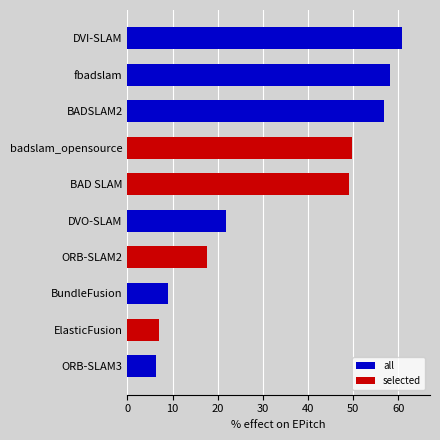

What is the greatest value displayed?

60.9